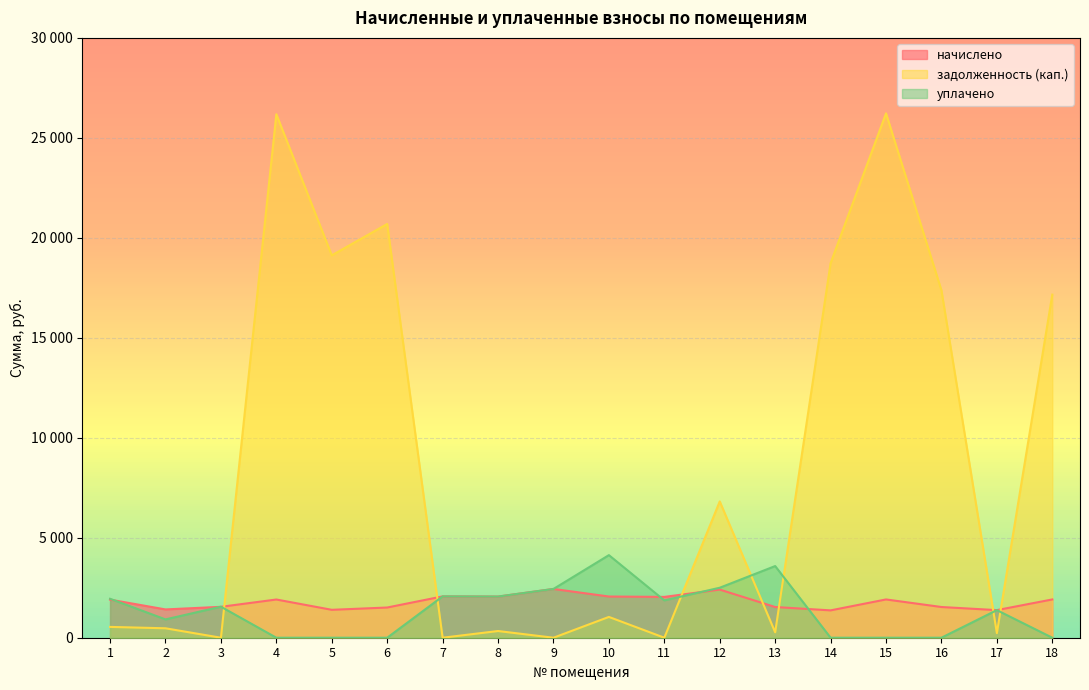

Which series has the widest spread of values?

задолженность (кап.)